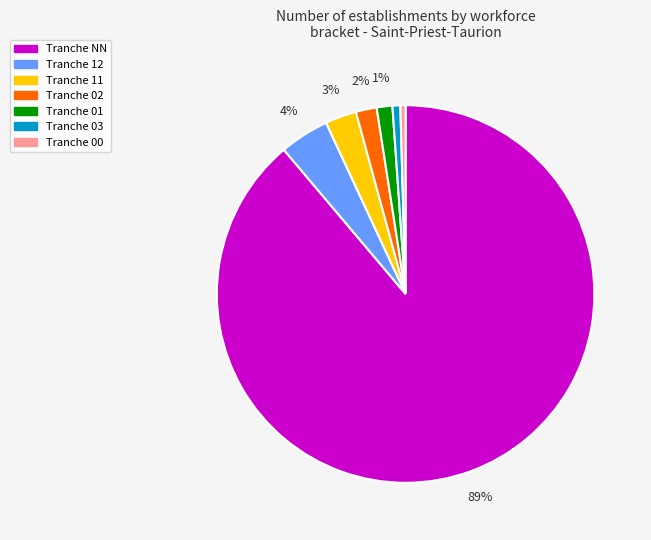

To the nearest percent, what is the average slice percentage?

14%